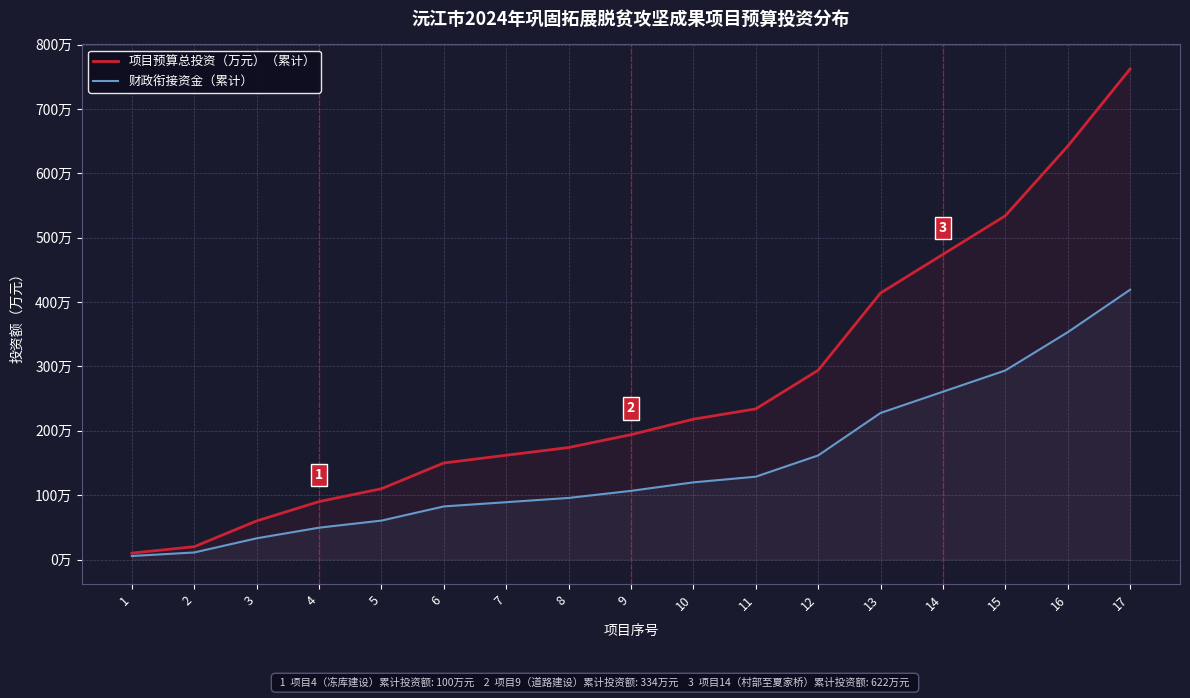

True or false: 财政衔接资金（累计） and 项目预算总投资（万元）（累计） cross at least once.

False